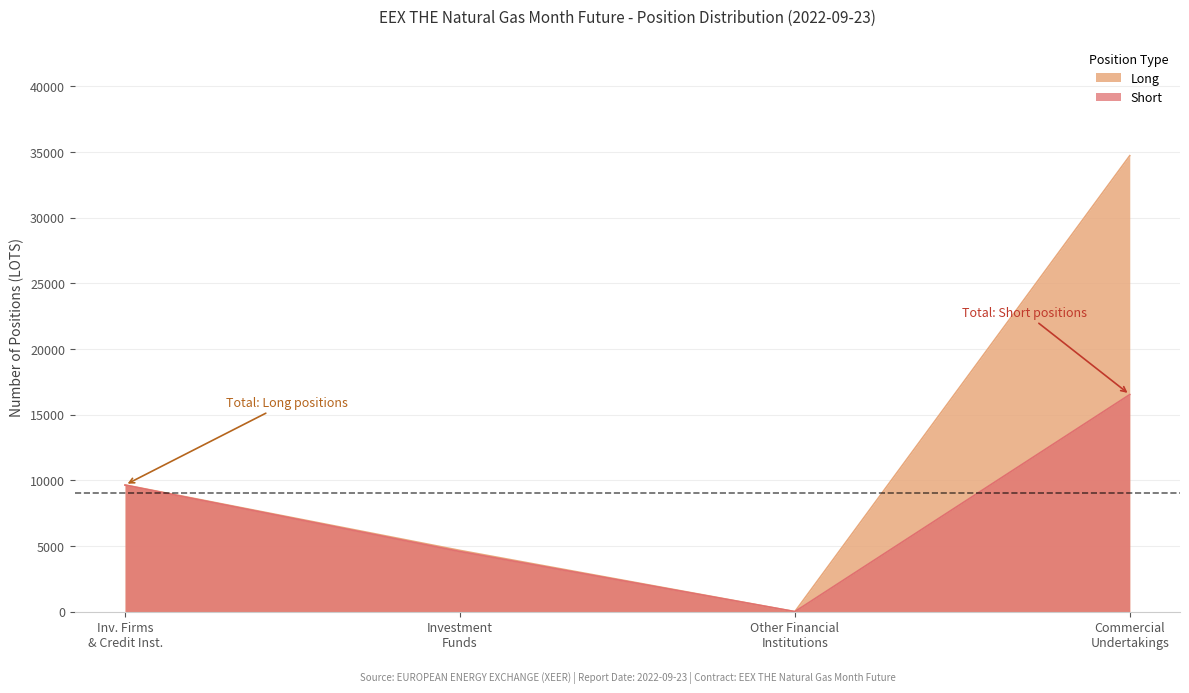

The value of Short at Investment Funds is 5977. True or false?

False